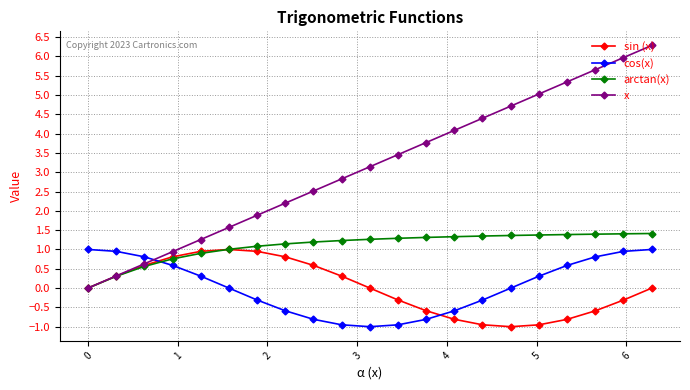

Which series has the largest total across all categories?

x